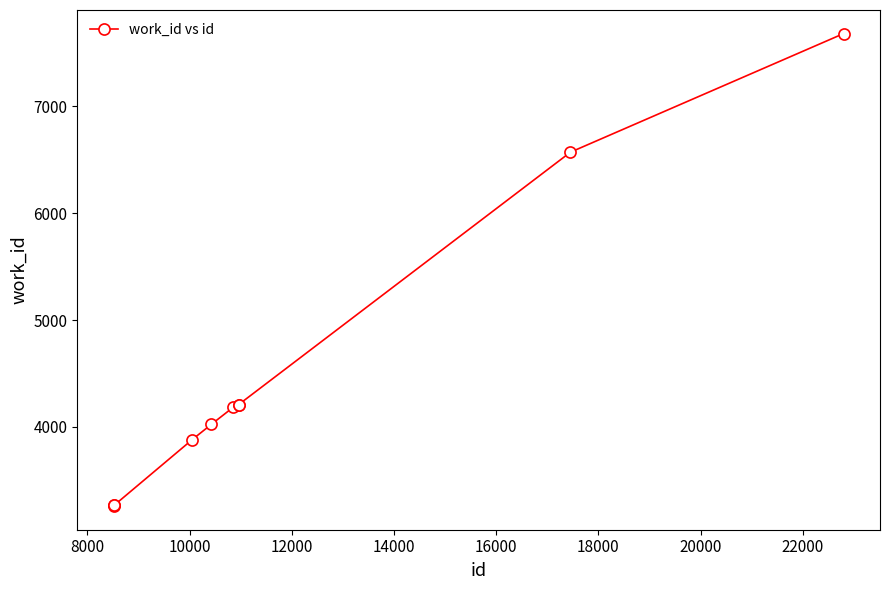

What is the value of the 2nd point from the left?

3268